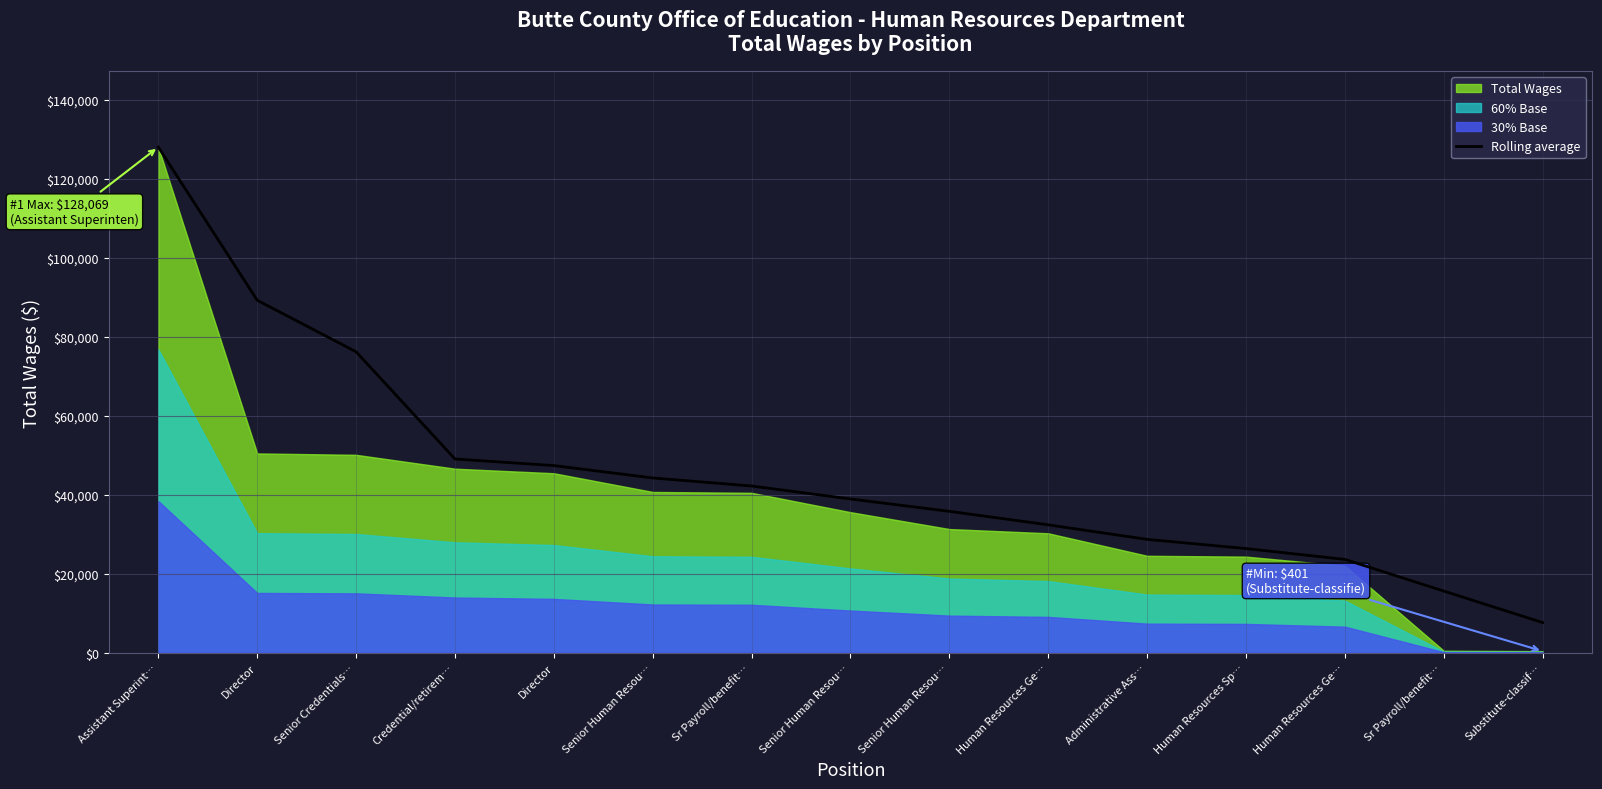

Does the chart display data point markers on the line(s)?

No